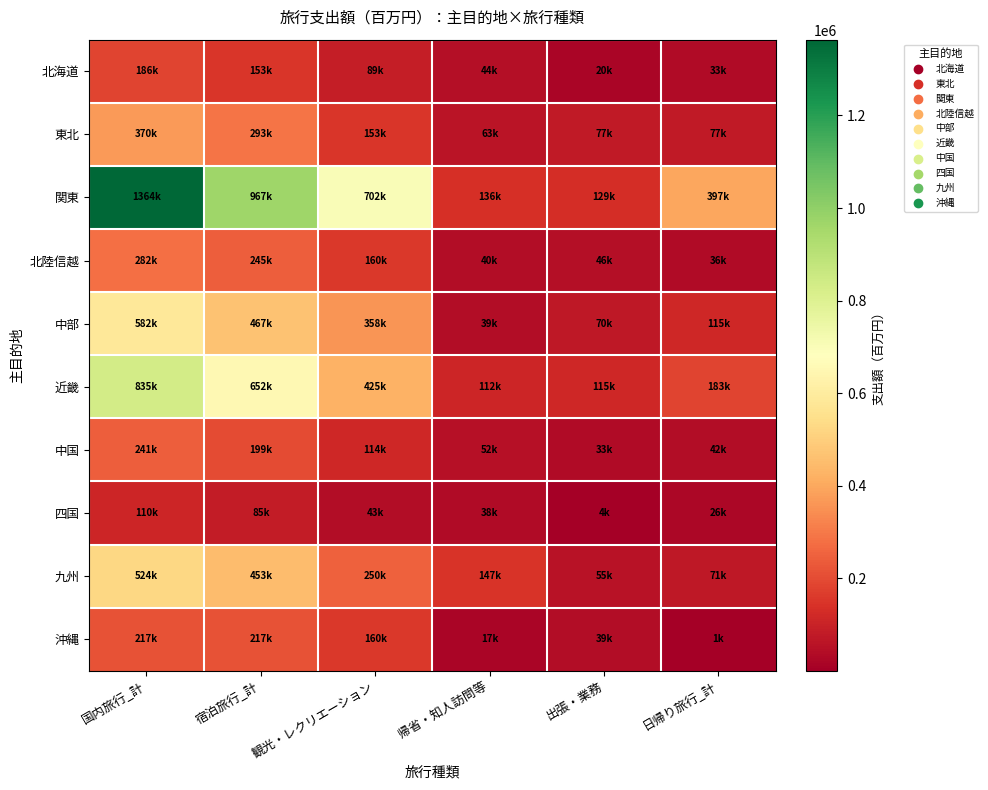

Reading left to right, extract all data points from this chart.

北海道: 国内旅行_計=186228.3	宿泊旅行_計=153130.3	観光・レクリエーション=88705.3	帰省・知人訪問等=44485.3	出張・業務=19939.7	日帰り旅行_計=33098.0
東北: 国内旅行_計=370272.9	宿泊旅行_計=292988.1	観光・レクリエーション=152760.7	帰省・知人訪問等=63079.6	出張・業務=77147.8	日帰り旅行_計=77284.8
関東: 国内旅行_計=1363768.8	宿泊旅行_計=966606.3	観光・レクリエーション=701764.2	帰省・知人訪問等=135902.2	出張・業務=128939.8	日帰り旅行_計=397162.5
北陸信越: 国内旅行_計=281619.1	宿泊旅行_計=245419.9	観光・レクリエーション=159763.5	帰省・知人訪問等=39656.3	出張・業務=46000.1	日帰り旅行_計=36199.2
中部: 国内旅行_計=582185.9	宿泊旅行_計=467470.6	観光・レクリエーション=357984.7	帰省・知人訪問等=39425.5	出張・業務=70060.4	日帰り旅行_計=114715.2
近畿: 国内旅行_計=834822.5	宿泊旅行_計=652271.9	観光・レクリエーション=425330.3	帰省・知人訪問等=111540.3	出張・業務=115401.2	日帰り旅行_計=182550.6
中国: 国内旅行_計=240630.2	宿泊旅行_計=198732.9	観光・レクリエーション=113556.4	帰省・知人訪問等=52489.2	出張・業務=32687.3	日帰り旅行_計=41897.3
四国: 国内旅行_計=110446.0	宿泊旅行_計=84698.3	観光・レクリエーション=43103.6	帰省・知人訪問等=37605.8	出張・業務=3988.9	日帰り旅行_計=25747.7
九州: 国内旅行_計=523947.2	宿泊旅行_計=453103.2	観光・レクリエーション=250239.9	帰省・知人訪問等=147379.9	出張・業務=55483.4	日帰り旅行_計=70844.0
沖縄: 国内旅行_計=217246.5	宿泊旅行_計=216630.4	観光・レクリエーション=159731.5	帰省・知人訪問等=17483.7	出張・業務=39415.2	日帰り旅行_計=616.1